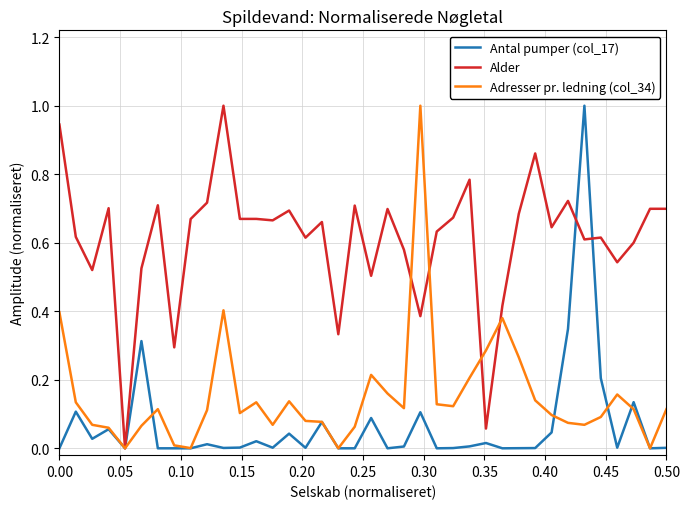

Which series has the largest total across all categories?

Alder